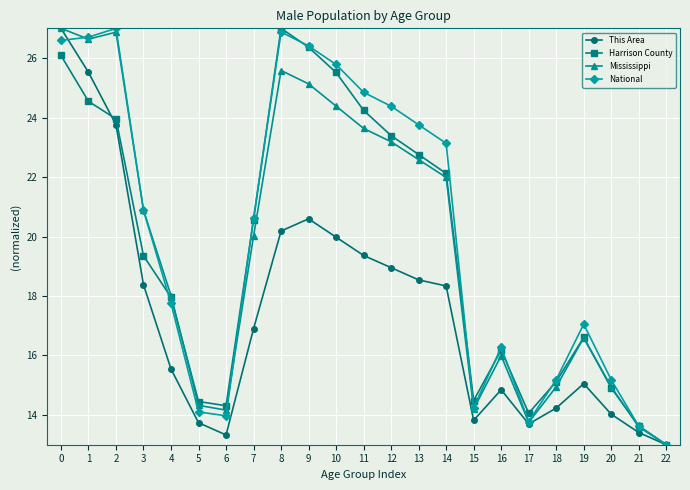

At which category does This Area reach its first local peak?

9